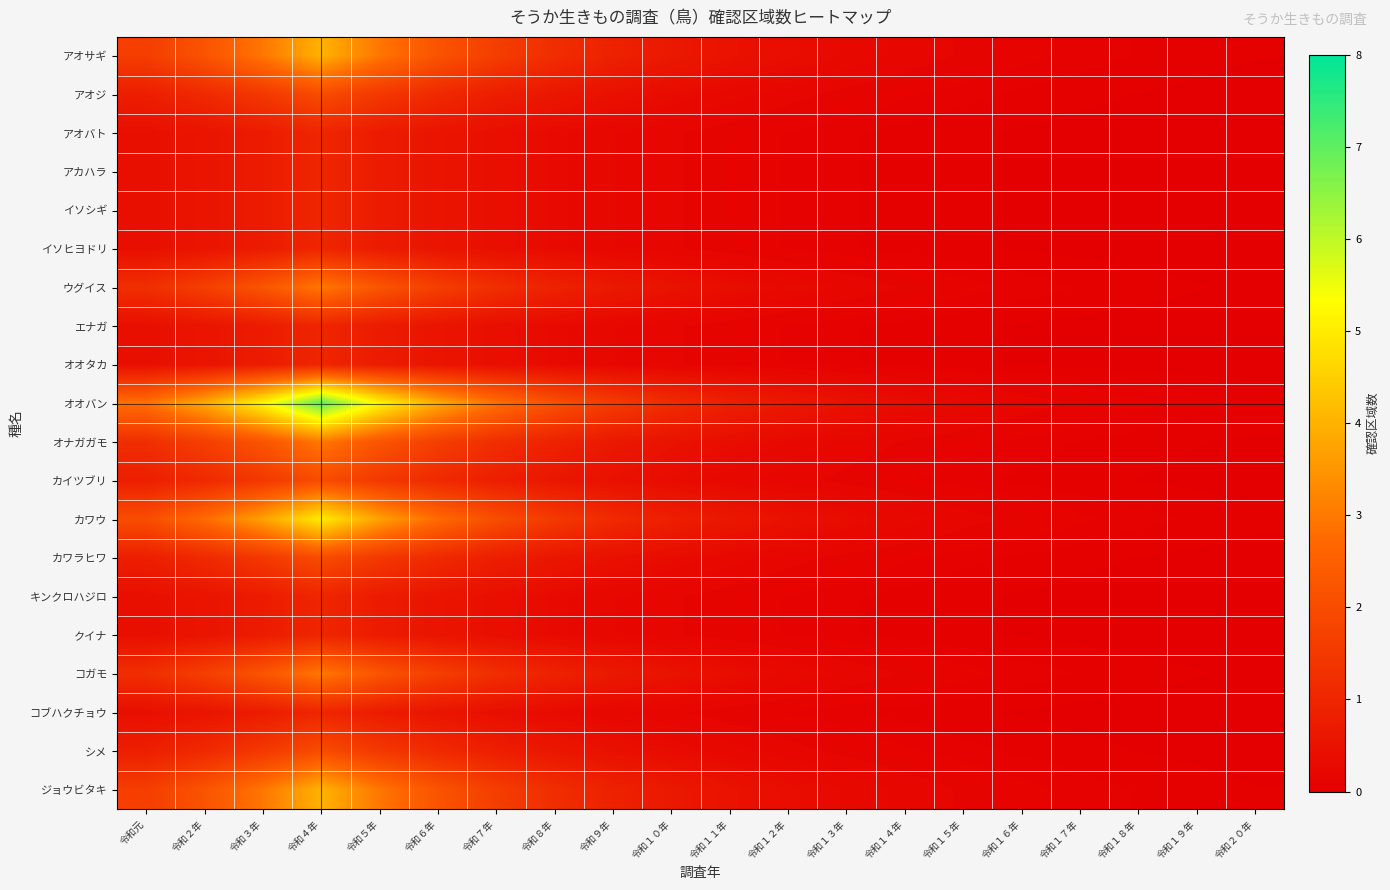

Reading left to right, list all the values displayed in this chart.

アオサギ: 令和元=1.6	令和２年=2.2	令和３年=3.0	令和４年=4.0	令和５年=3.0	令和６年=2.2	令和７年=1.6	令和８年=1.2	令和９年=0.9	令和１０年=0.7	令和１１年=0.5	令和１２年=0.4	令和１３年=0.3	令和１４年=0.2	令和１５年=0.1	令和１６年=0.1	令和１７年=0.1	令和１８年=0.1	令和１９年=0.0	令和２０年=0.0
アオジ: 令和元=0.8	令和２年=1.1	令和３年=1.5	令和４年=2.0	令和５年=1.5	令和６年=1.1	令和７年=0.8	令和８年=0.6	令和９年=0.4	令和１０年=0.3	令和１１年=0.2	令和１２年=0.2	令和１３年=0.1	令和１４年=0.1	令和１５年=0.1	令和１６年=0.1	令和１７年=0.0	令和１８年=0.0	令和１９年=0.0	令和２０年=0.0
アオバト: 令和元=0.4	令和２年=0.5	令和３年=0.7	令和４年=1.0	令和５年=0.7	令和６年=0.5	令和７年=0.4	令和８年=0.3	令和９年=0.2	令和１０年=0.2	令和１１年=0.1	令和１２年=0.1	令和１３年=0.1	令和１４年=0.0	令和１５年=0.0	令和１６年=0.0	令和１７年=0.0	令和１８年=0.0	令和１９年=0.0	令和２０年=0.0
アカハラ: 令和元=0.4	令和２年=0.5	令和３年=0.7	令和４年=1.0	令和５年=0.7	令和６年=0.5	令和７年=0.4	令和８年=0.3	令和９年=0.2	令和１０年=0.2	令和１１年=0.1	令和１２年=0.1	令和１３年=0.1	令和１４年=0.0	令和１５年=0.0	令和１６年=0.0	令和１７年=0.0	令和１８年=0.0	令和１９年=0.0	令和２０年=0.0
イソシギ: 令和元=0.4	令和２年=0.5	令和３年=0.7	令和４年=1.0	令和５年=0.7	令和６年=0.5	令和７年=0.4	令和８年=0.3	令和９年=0.2	令和１０年=0.2	令和１１年=0.1	令和１２年=0.1	令和１３年=0.1	令和１４年=0.0	令和１５年=0.0	令和１６年=0.0	令和１７年=0.0	令和１８年=0.0	令和１９年=0.0	令和２０年=0.0
イソヒヨドリ: 令和元=0.4	令和２年=0.5	令和３年=0.7	令和４年=1.0	令和５年=0.7	令和６年=0.5	令和７年=0.4	令和８年=0.3	令和９年=0.2	令和１０年=0.2	令和１１年=0.1	令和１２年=0.1	令和１３年=0.1	令和１４年=0.0	令和１５年=0.0	令和１６年=0.0	令和１７年=0.0	令和１８年=0.0	令和１９年=0.0	令和２０年=0.0
ウグイス: 令和元=1.2	令和２年=1.6	令和３年=2.2	令和４年=3.0	令和５年=2.2	令和６年=1.6	令和７年=1.2	令和８年=0.9	令和９年=0.7	令和１０年=0.5	令和１１年=0.4	令和１２年=0.3	令和１３年=0.2	令和１４年=0.1	令和１５年=0.1	令和１６年=0.1	令和１７年=0.1	令和１８年=0.0	令和１９年=0.0	令和２０年=0.0
エナガ: 令和元=0.4	令和２年=0.5	令和３年=0.7	令和４年=1.0	令和５年=0.7	令和６年=0.5	令和７年=0.4	令和８年=0.3	令和９年=0.2	令和１０年=0.2	令和１１年=0.1	令和１２年=0.1	令和１３年=0.1	令和１４年=0.0	令和１５年=0.0	令和１６年=0.0	令和１７年=0.0	令和１８年=0.0	令和１９年=0.0	令和２０年=0.0
オオタカ: 令和元=0.4	令和２年=0.5	令和３年=0.7	令和４年=1.0	令和５年=0.7	令和６年=0.5	令和７年=0.4	令和８年=0.3	令和９年=0.2	令和１０年=0.2	令和１１年=0.1	令和１２年=0.1	令和１３年=0.1	令和１４年=0.0	令和１５年=0.0	令和１６年=0.0	令和１７年=0.0	令和１８年=0.0	令和１９年=0.0	令和２０年=0.0
オオバン: 令和元=2.8	令和２年=3.8	令和３年=5.2	令和４年=7.0	令和５年=5.2	令和６年=3.8	令和７年=2.8	令和８年=2.1	令和９年=1.6	令和１０年=1.2	令和１１年=0.9	令和１２年=0.6	令和１３年=0.5	令和１４年=0.3	令和１５年=0.3	令和１６年=0.2	令和１７年=0.1	令和１８年=0.1	令和１９年=0.1	令和２０年=0.1
オナガガモ: 令和元=1.2	令和２年=1.6	令和３年=2.2	令和４年=3.0	令和５年=2.2	令和６年=1.6	令和７年=1.2	令和８年=0.9	令和９年=0.7	令和１０年=0.5	令和１１年=0.4	令和１２年=0.3	令和１３年=0.2	令和１４年=0.1	令和１５年=0.1	令和１６年=0.1	令和１７年=0.1	令和１８年=0.0	令和１９年=0.0	令和２０年=0.0
カイツブリ: 令和元=0.8	令和２年=1.1	令和３年=1.5	令和４年=2.0	令和５年=1.5	令和６年=1.1	令和７年=0.8	令和８年=0.6	令和９年=0.4	令和１０年=0.3	令和１１年=0.2	令和１２年=0.2	令和１３年=0.1	令和１４年=0.1	令和１５年=0.1	令和１６年=0.1	令和１７年=0.0	令和１８年=0.0	令和１９年=0.0	令和２０年=0.0
カワウ: 令和元=2.0	令和２年=2.7	令和３年=3.7	令和４年=5.0	令和５年=3.7	令和６年=2.7	令和７年=2.0	令和８年=1.5	令和９年=1.1	令和１０年=0.8	令和１１年=0.6	令和１２年=0.5	令和１３年=0.3	令和１４年=0.2	令和１５年=0.2	令和１６年=0.1	令和１７年=0.1	令和１８年=0.1	令和１９年=0.1	令和２０年=0.0
カワラヒワ: 令和元=0.8	令和２年=1.1	令和３年=1.5	令和４年=2.0	令和５年=1.5	令和６年=1.1	令和７年=0.8	令和８年=0.6	令和９年=0.4	令和１０年=0.3	令和１１年=0.2	令和１２年=0.2	令和１３年=0.1	令和１４年=0.1	令和１５年=0.1	令和１６年=0.1	令和１７年=0.0	令和１８年=0.0	令和１９年=0.0	令和２０年=0.0
キンクロハジロ: 令和元=0.4	令和２年=0.5	令和３年=0.7	令和４年=1.0	令和５年=0.7	令和６年=0.5	令和７年=0.4	令和８年=0.3	令和９年=0.2	令和１０年=0.2	令和１１年=0.1	令和１２年=0.1	令和１３年=0.1	令和１４年=0.0	令和１５年=0.0	令和１６年=0.0	令和１７年=0.0	令和１８年=0.0	令和１９年=0.0	令和２０年=0.0
クイナ: 令和元=0.4	令和２年=0.5	令和３年=0.7	令和４年=1.0	令和５年=0.7	令和６年=0.5	令和７年=0.4	令和８年=0.3	令和９年=0.2	令和１０年=0.2	令和１１年=0.1	令和１２年=0.1	令和１３年=0.1	令和１４年=0.0	令和１５年=0.0	令和１６年=0.0	令和１７年=0.0	令和１８年=0.0	令和１９年=0.0	令和２０年=0.0
コガモ: 令和元=1.2	令和２年=1.6	令和３年=2.2	令和４年=3.0	令和５年=2.2	令和６年=1.6	令和７年=1.2	令和８年=0.9	令和９年=0.7	令和１０年=0.5	令和１１年=0.4	令和１２年=0.3	令和１３年=0.2	令和１４年=0.1	令和１５年=0.1	令和１６年=0.1	令和１７年=0.1	令和１８年=0.0	令和１９年=0.0	令和２０年=0.0
コブハクチョウ: 令和元=0.4	令和２年=0.5	令和３年=0.7	令和４年=1.0	令和５年=0.7	令和６年=0.5	令和７年=0.4	令和８年=0.3	令和９年=0.2	令和１０年=0.2	令和１１年=0.1	令和１２年=0.1	令和１３年=0.1	令和１４年=0.0	令和１５年=0.0	令和１６年=0.0	令和１７年=0.0	令和１８年=0.0	令和１９年=0.0	令和２０年=0.0
シメ: 令和元=0.8	令和２年=1.1	令和３年=1.5	令和４年=2.0	令和５年=1.5	令和６年=1.1	令和７年=0.8	令和８年=0.6	令和９年=0.4	令和１０年=0.3	令和１１年=0.2	令和１２年=0.2	令和１３年=0.1	令和１４年=0.1	令和１５年=0.1	令和１６年=0.1	令和１７年=0.0	令和１８年=0.0	令和１９年=0.0	令和２０年=0.0
ジョウビタキ: 令和元=1.6	令和２年=2.2	令和３年=3.0	令和４年=4.0	令和５年=3.0	令和６年=2.2	令和７年=1.6	令和８年=1.2	令和９年=0.9	令和１０年=0.7	令和１１年=0.5	令和１２年=0.4	令和１３年=0.3	令和１４年=0.2	令和１５年=0.1	令和１６年=0.1	令和１７年=0.1	令和１８年=0.1	令和１９年=0.0	令和２０年=0.0